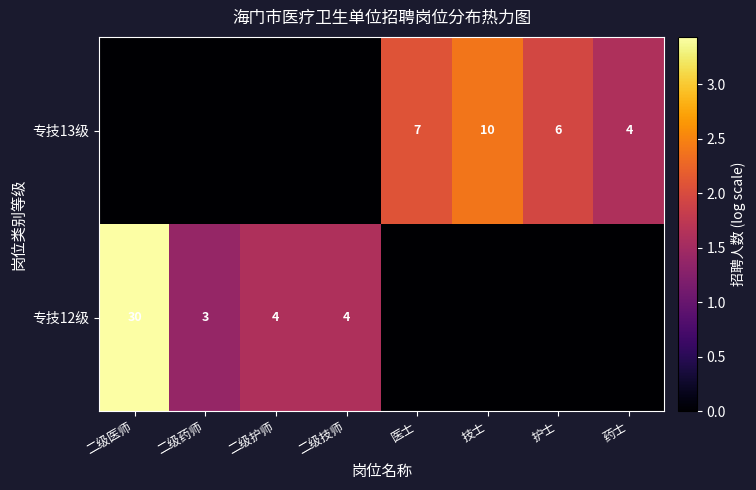

Is it true that 专技12级 equals 1 at 二级药师?

False